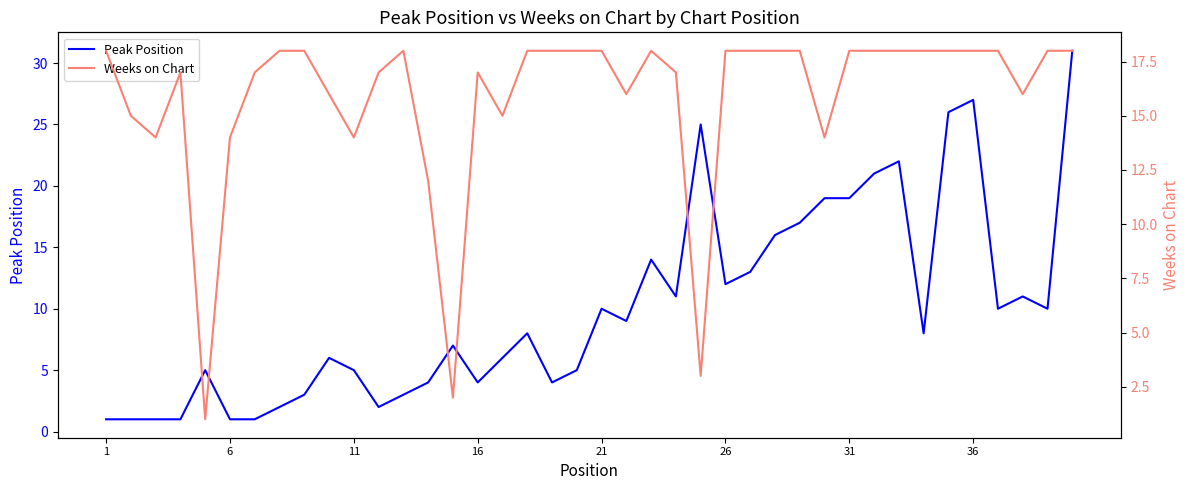

True or false: Peak Position has a value of 14 at 21.

False